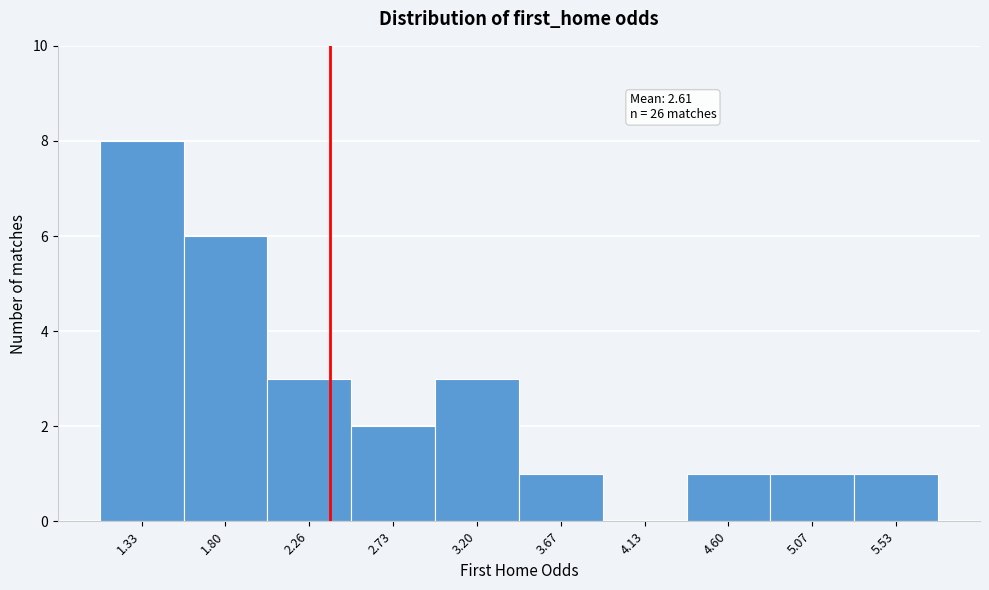

Reading left to right, list all the values displayed in this chart.

1.33=8	1.80=6	2.26=3	2.73=2	3.20=3	3.67=1	4.13=0	4.60=1	5.07=1	5.53=1